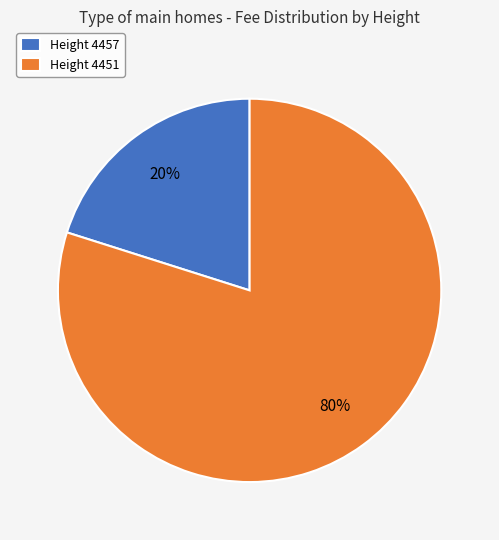

Do Height 4451 and Height 4457 together represent more than half of the pie?

Yes